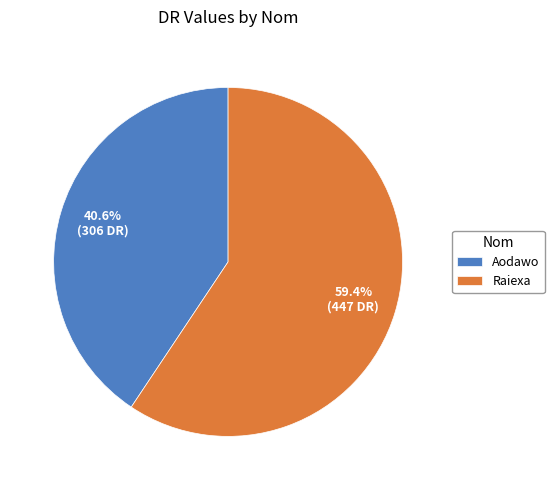

What is the majority slice?

Raiexa